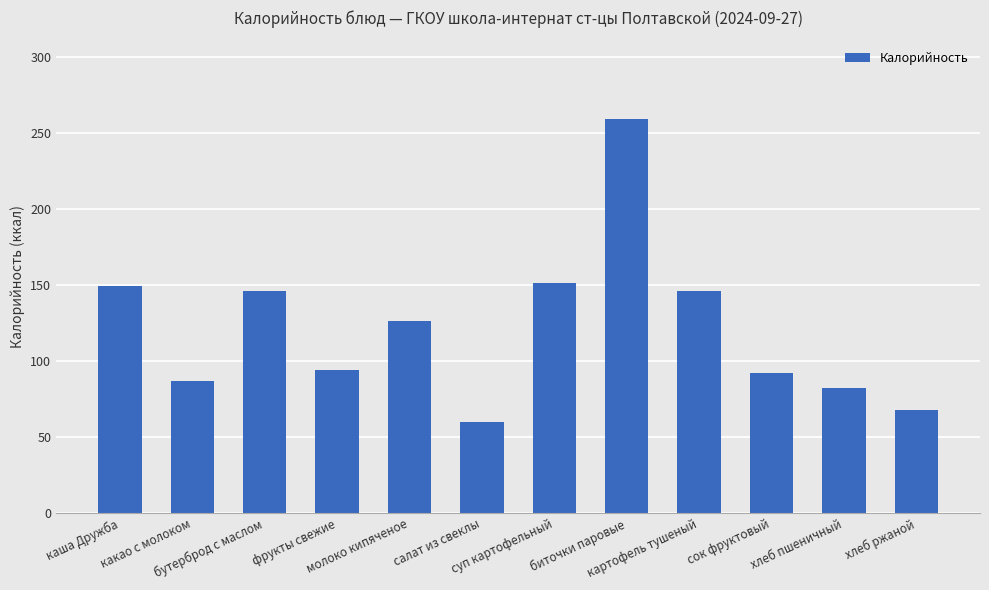

Does the chart contain stacked bars?

No